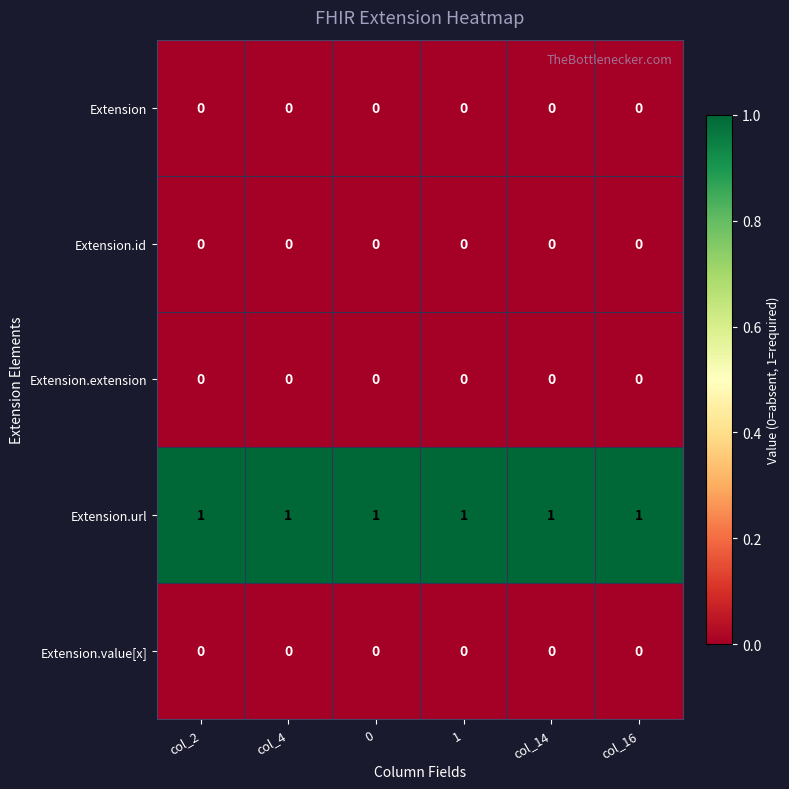

At how many categories does at least one series exceed 0?

6